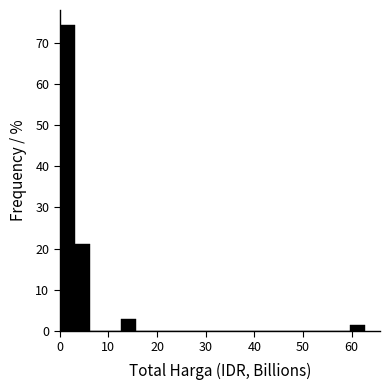

Around what value on the x-axis is the tallest bar? Give the approximate position of its centre, as read against the axis.

2